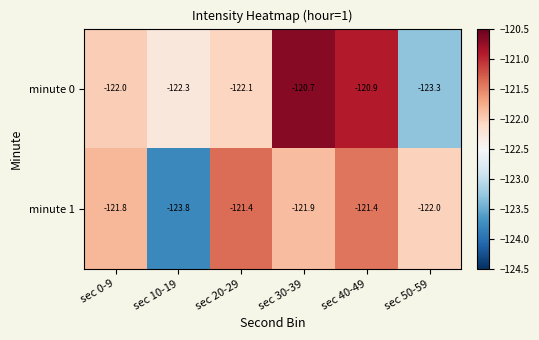

What is the smallest value displayed?

-123.8